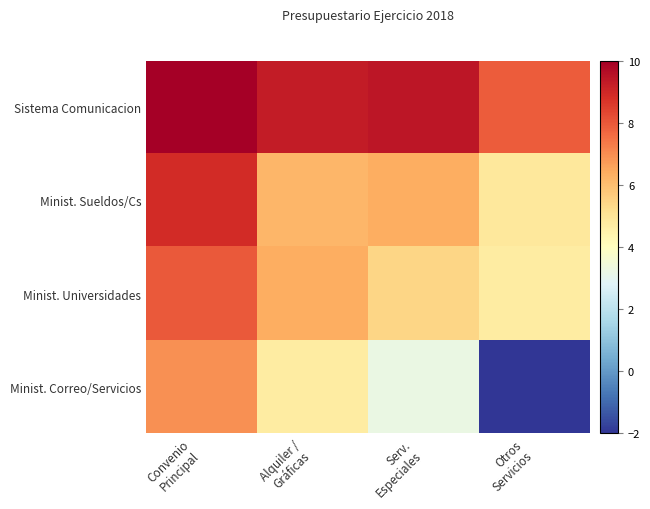

What is the smallest value displayed?

-2.0